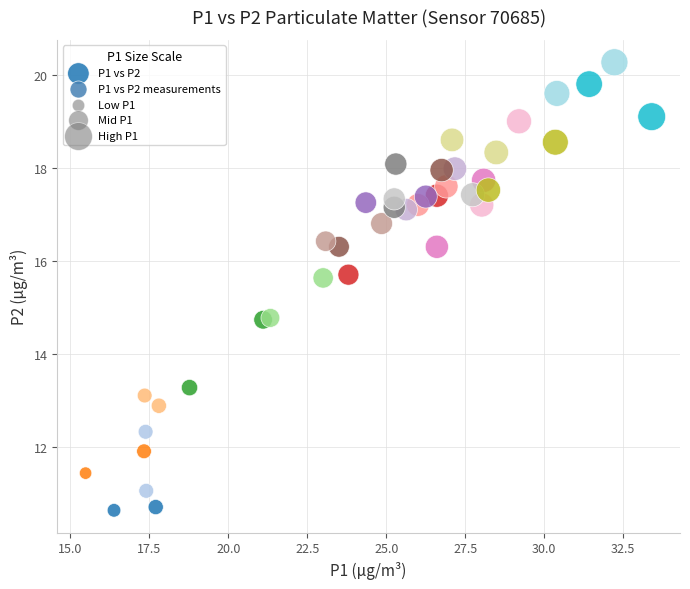

What is the range of X values (max minus min)?

17.9